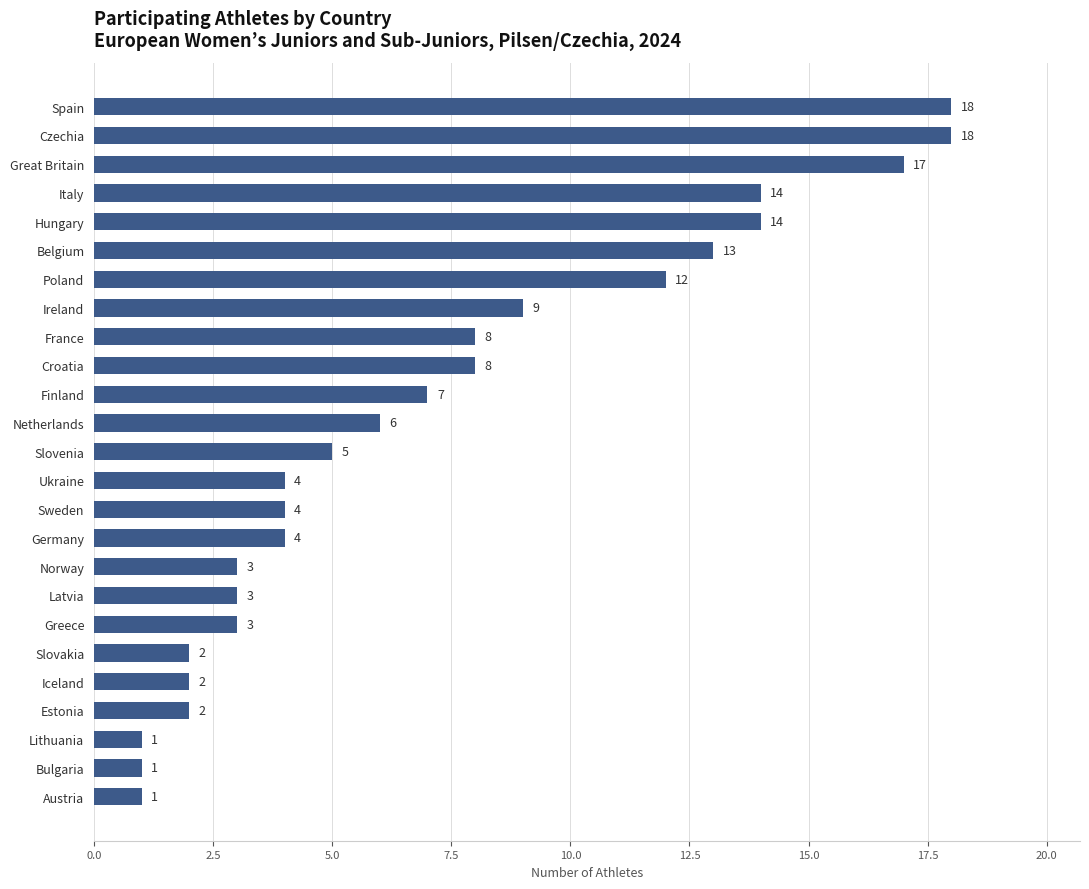

How many data points are less than 5?

12